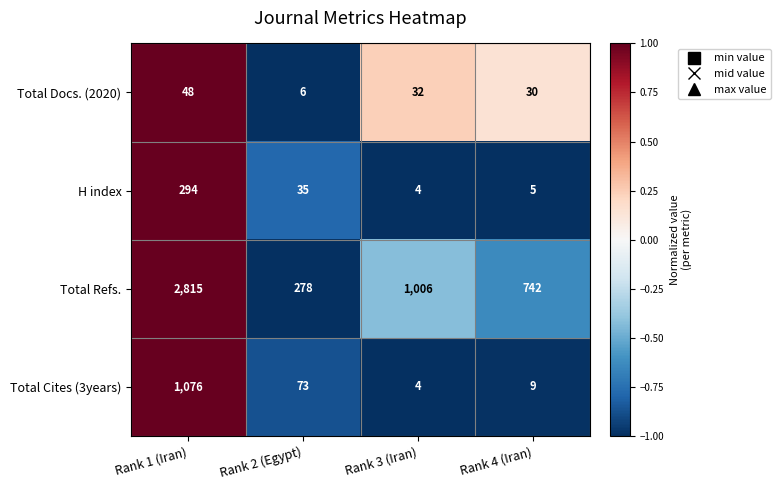

What is the difference between the maximum and second lowest values in the Total Refs. series?

2073